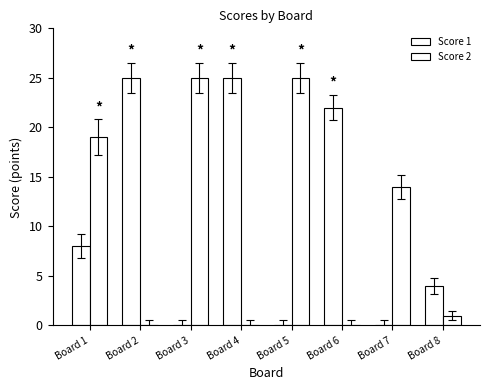

Which category has the lowest value in the Score 1 series?

Board 3